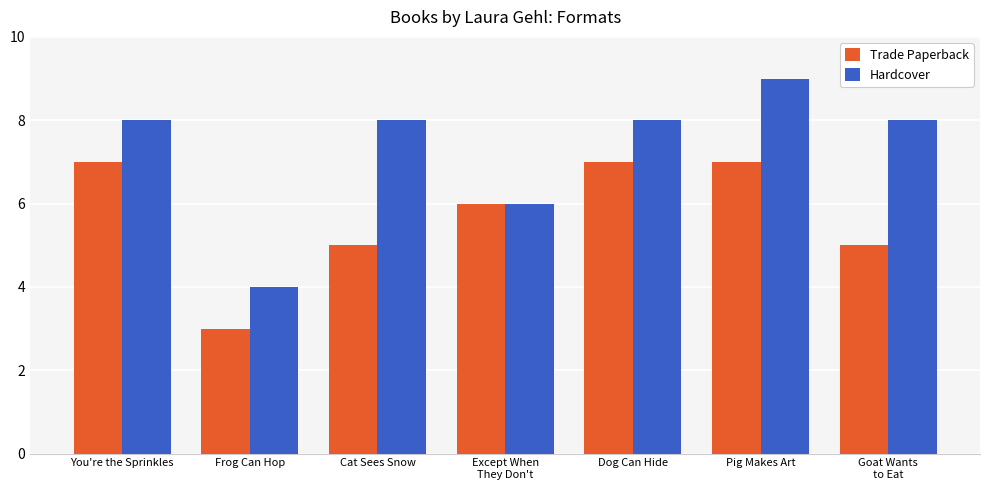

How many groups of bars are there?

7